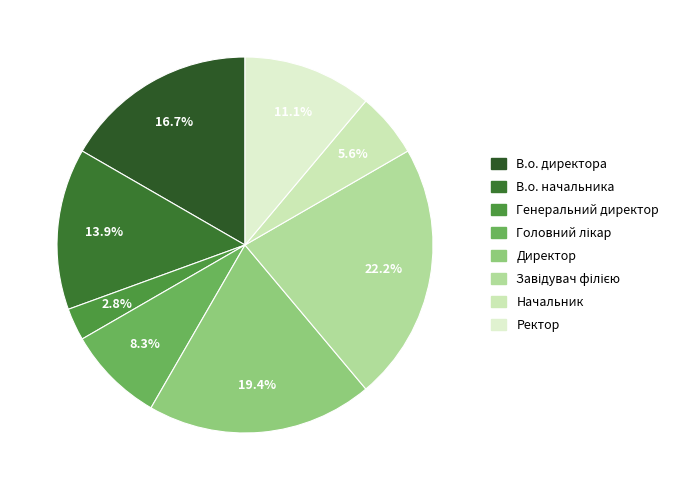

Is there any slice that represents more than half of the pie?

No